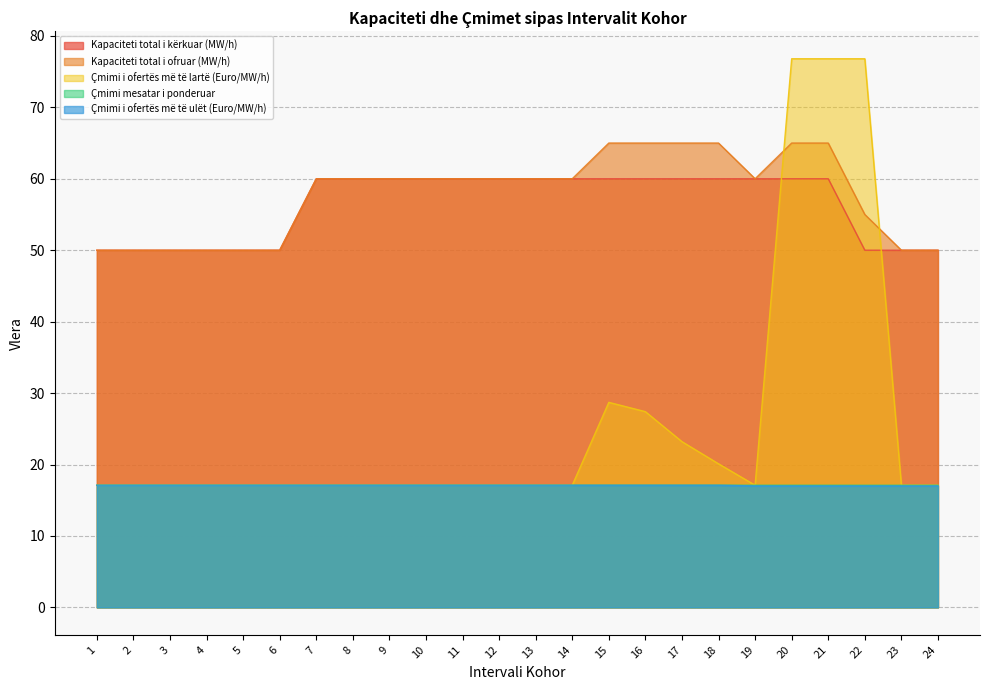

True or false: Çmimi i ofertës më të ulët (Euro/MW/h) has more than 2 interior local peaks.

False